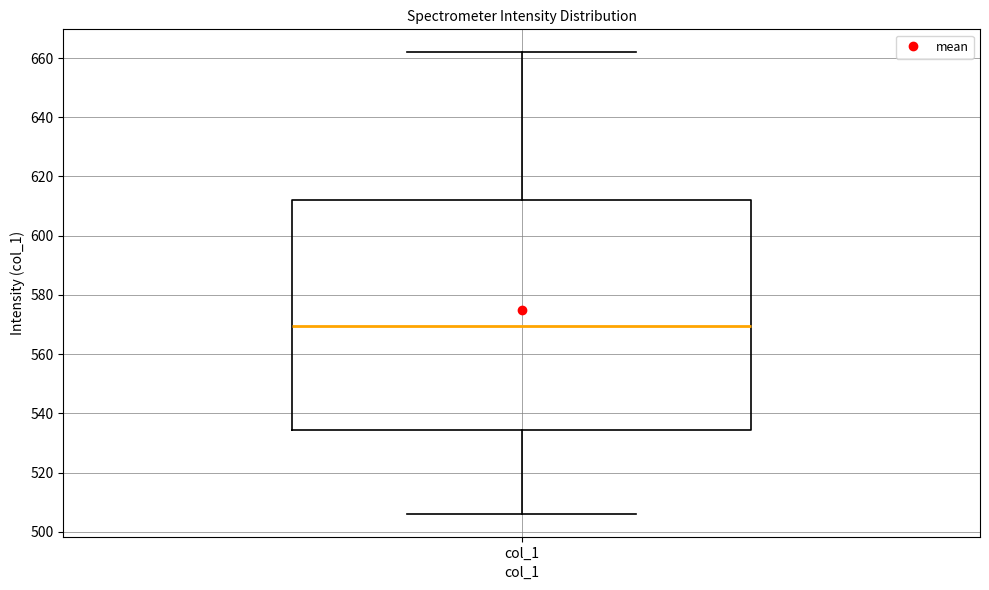

Read this box plot against the y-axis: the position of the median line, the range covered by the box, and the ends of both whiskers. The values are not printed on the chart, so give them approximately, as read against the axis.

median 570, box 534 to 612, whiskers 506 to 662